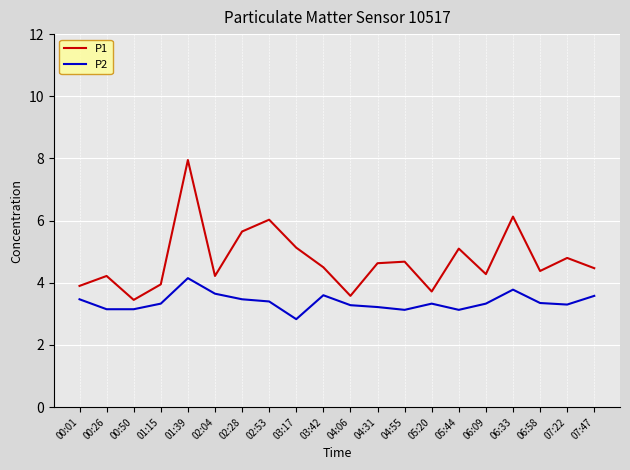

What is the difference between the P2 values at 01:15 and 02:04?

0.3